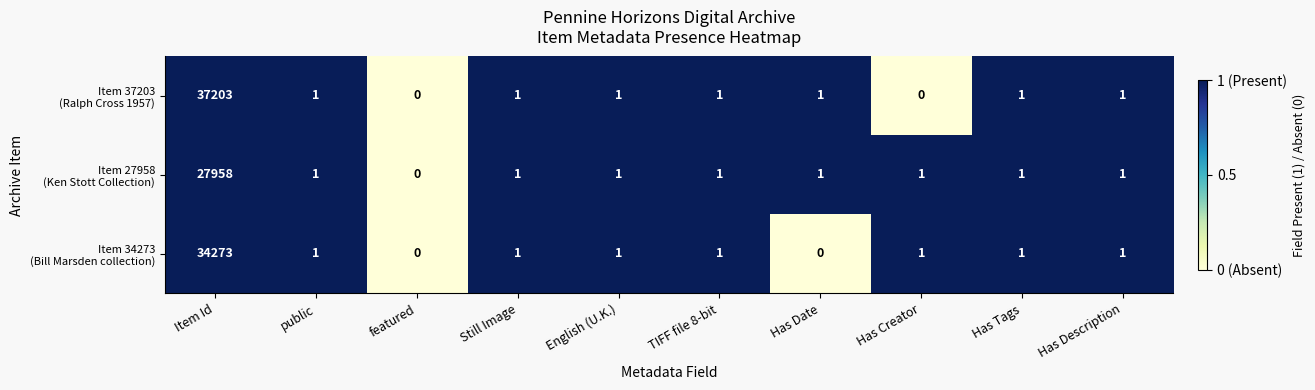

At which category is the sum across all series the highest?

Item Id